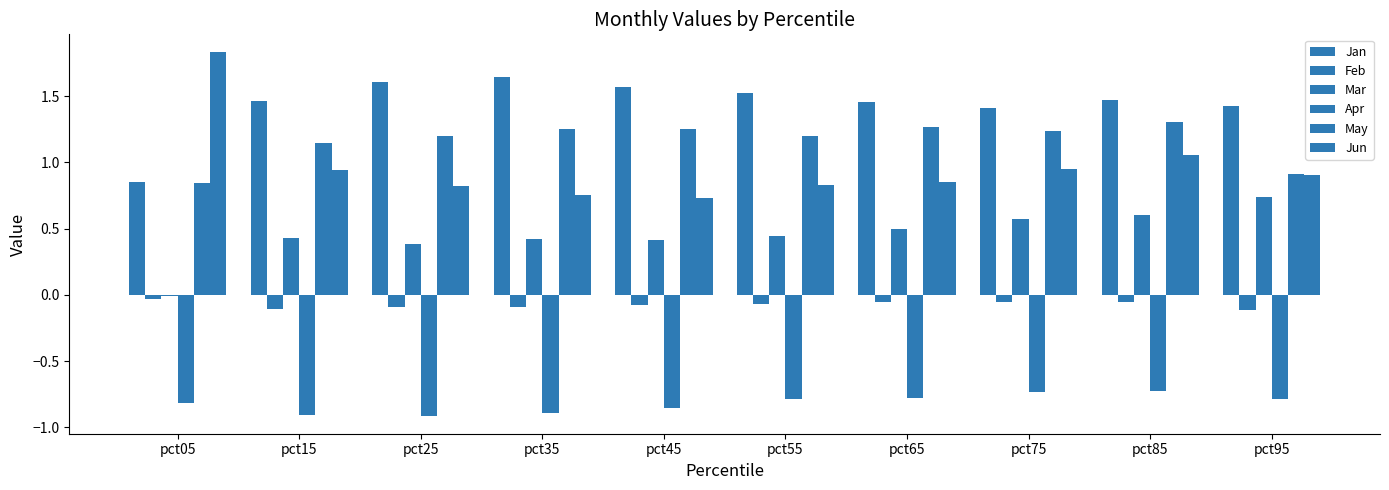

How many groups of bars are there?

10